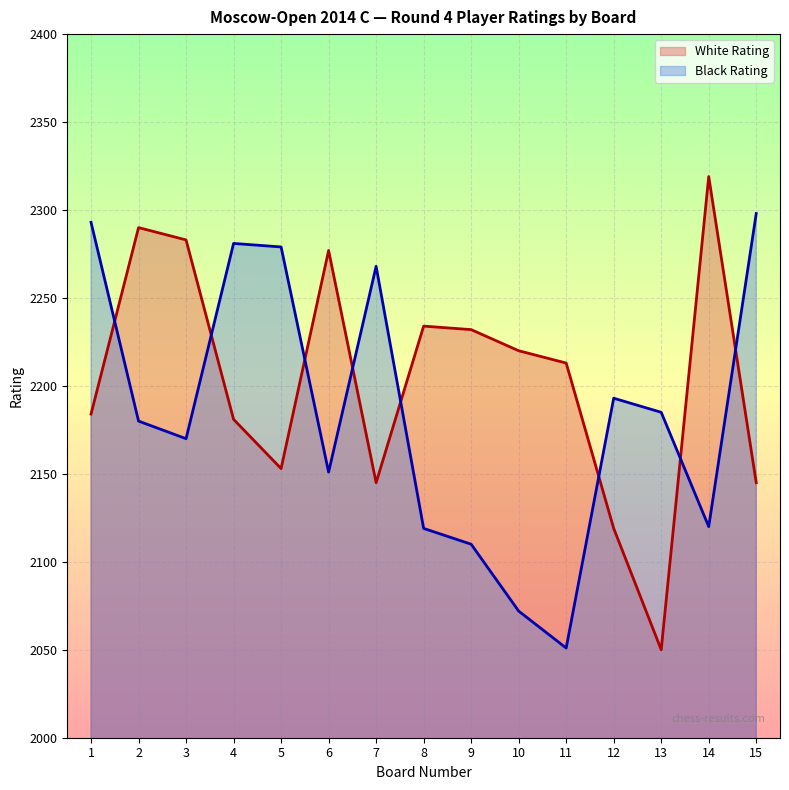

True or false: Black Rating has a value of 3328 at 12.

False